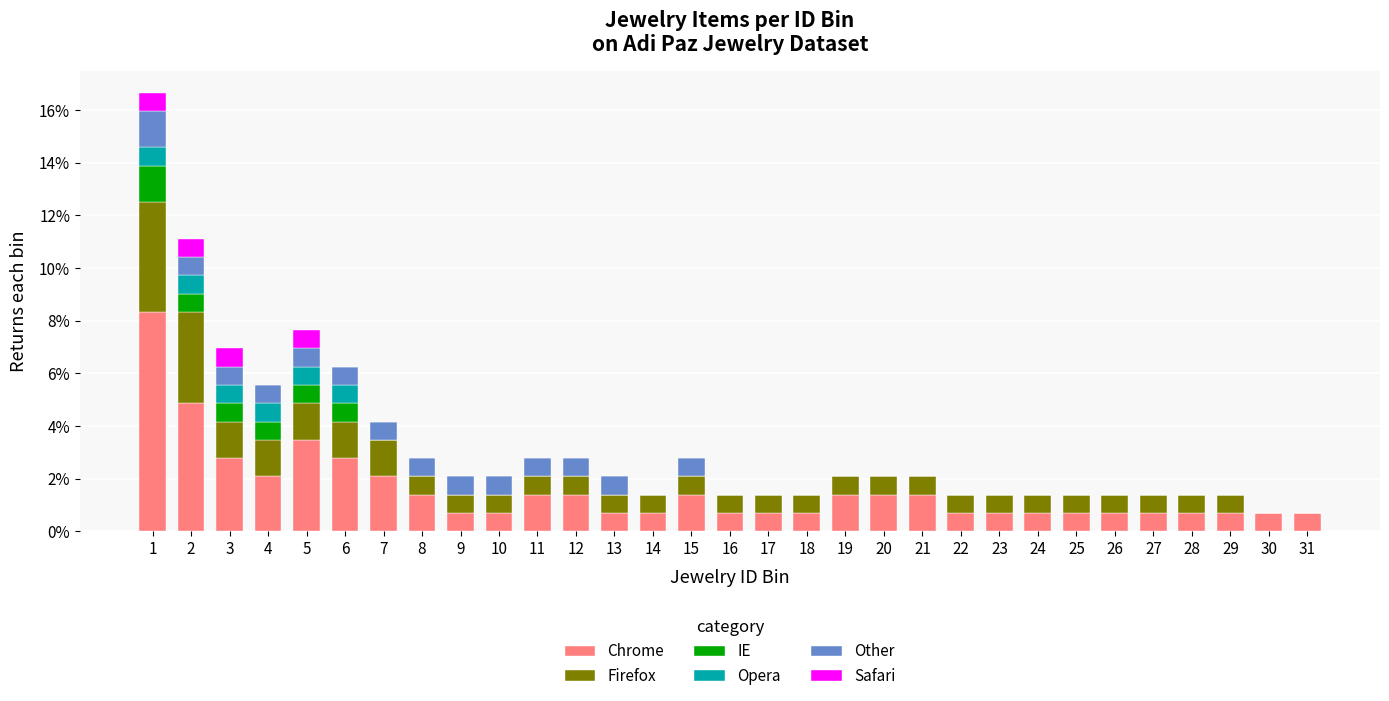

What is the total value across all series at 9?

2.1